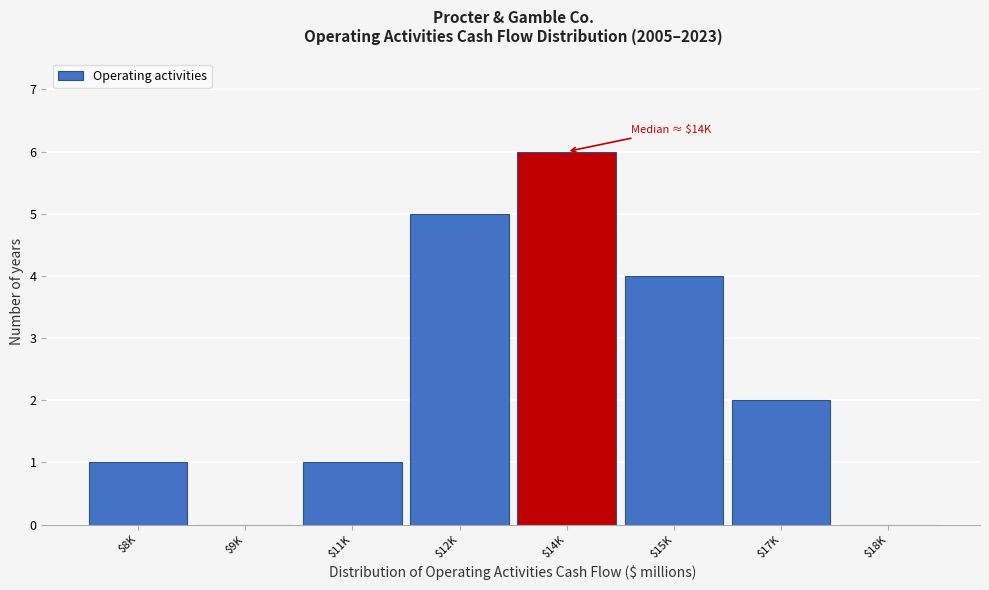

What is the greatest value displayed?

6